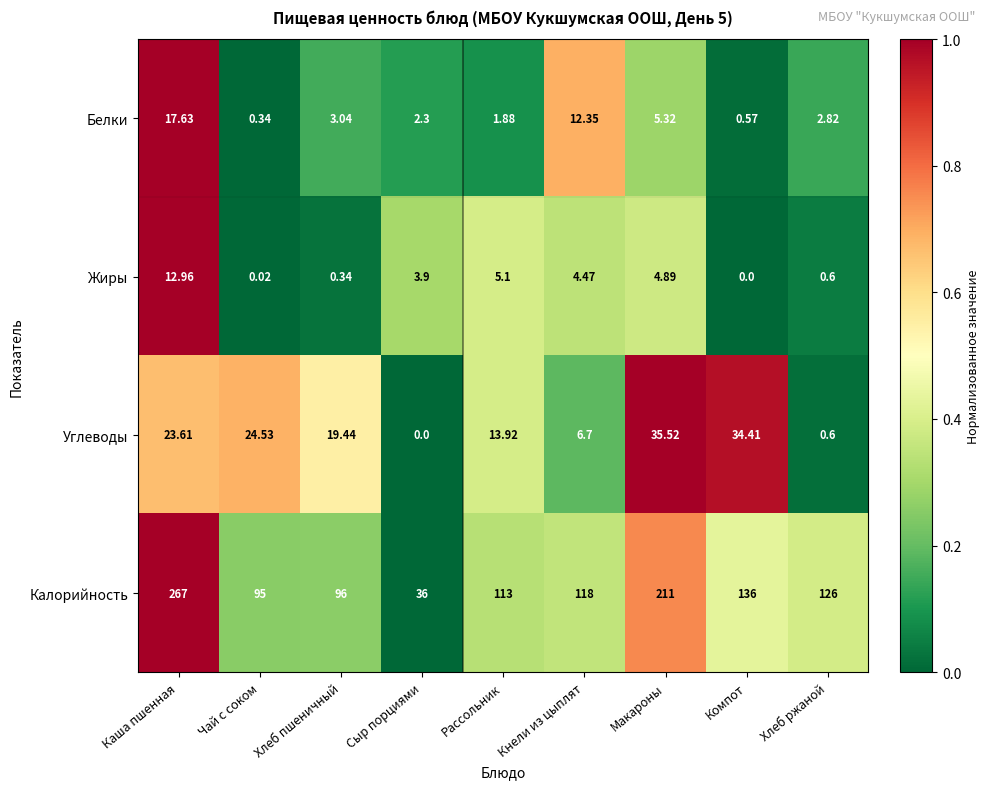

At which label does Углеводы first exceed 19?

Каша пшенная